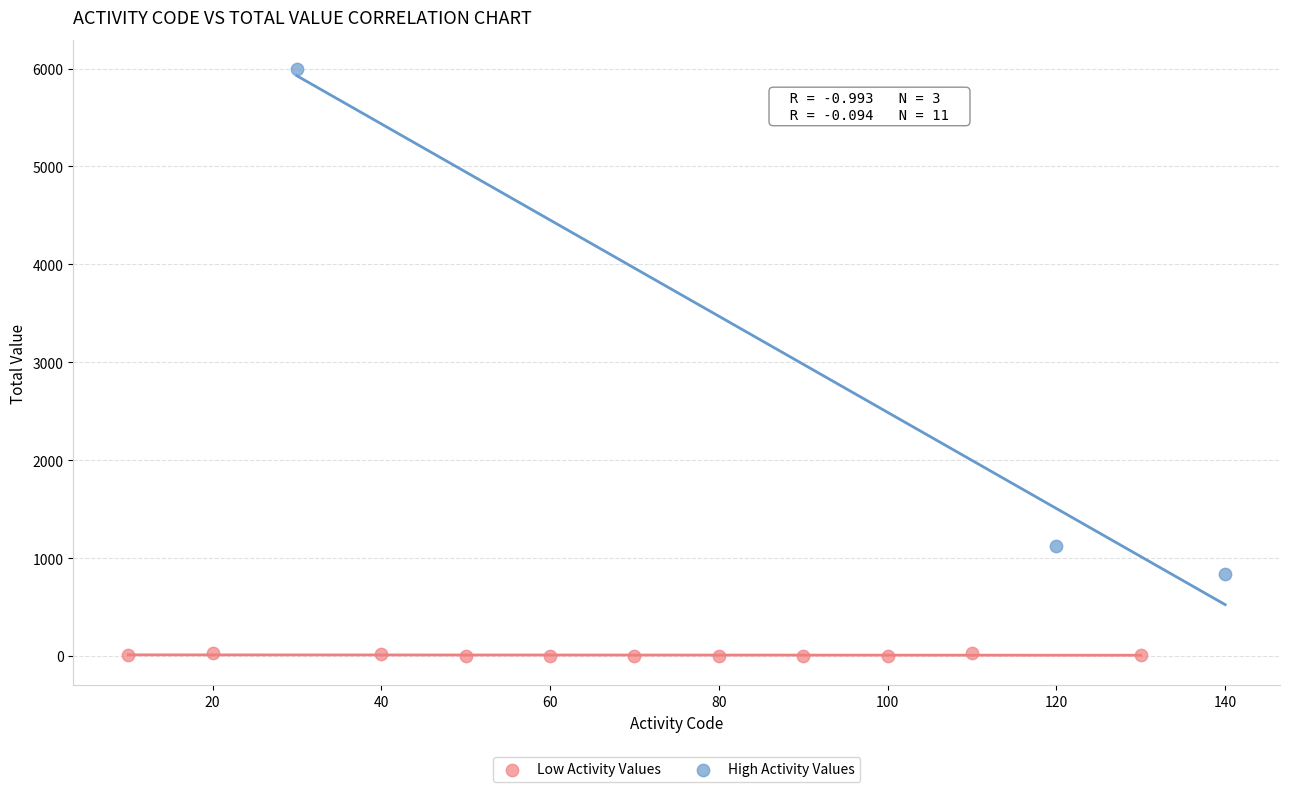

What are all the series names shown in the legend?

Low Activity Values, High Activity Values